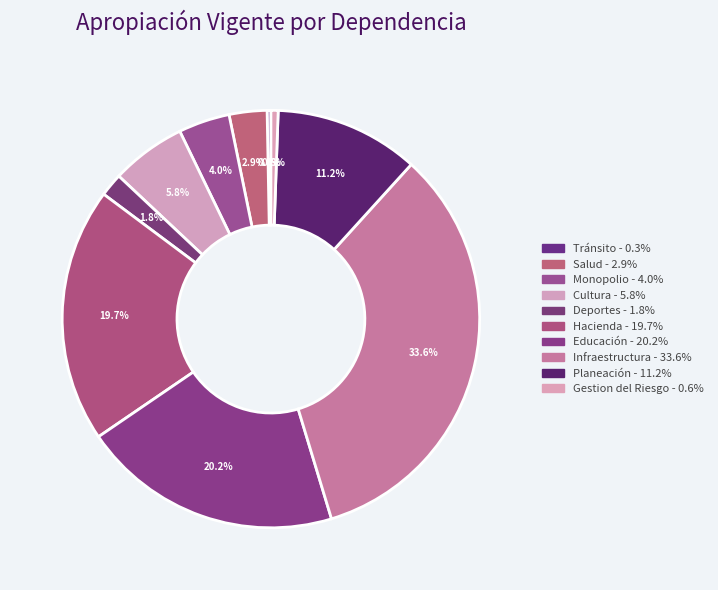

To the nearest percent, what is the average slice percentage?

10%